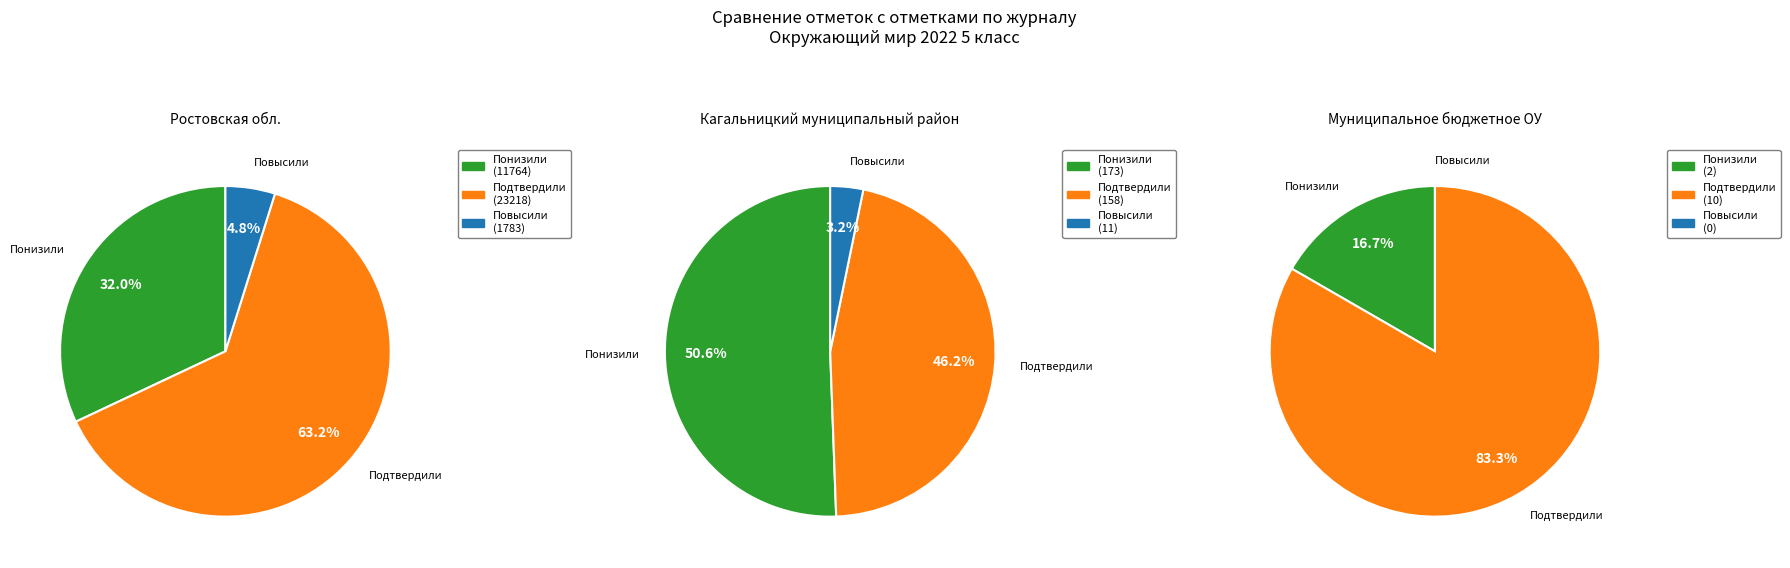

To the nearest percent, what is the average slice percentage?

33%